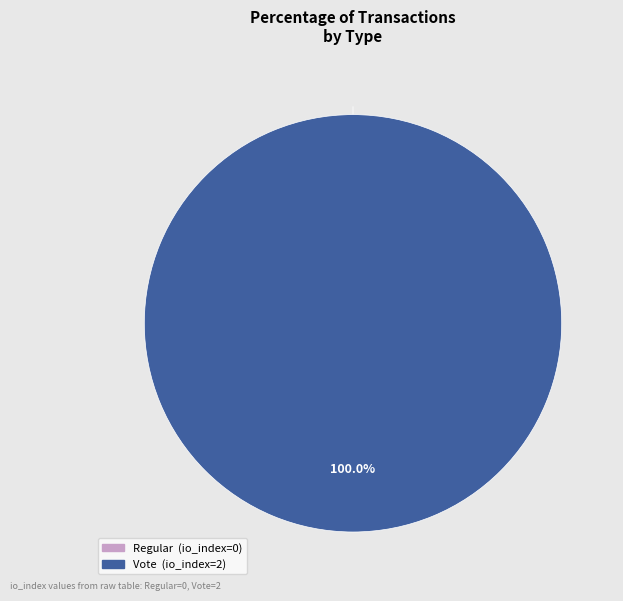

Which has a higher value, Vote or Regular?

Vote